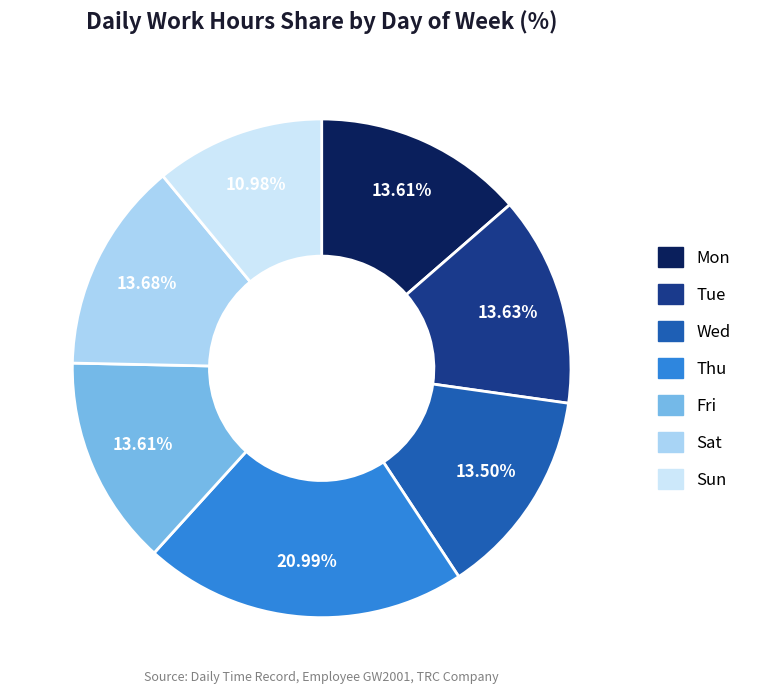

Which has a higher value, Sat or Sun?

Sat